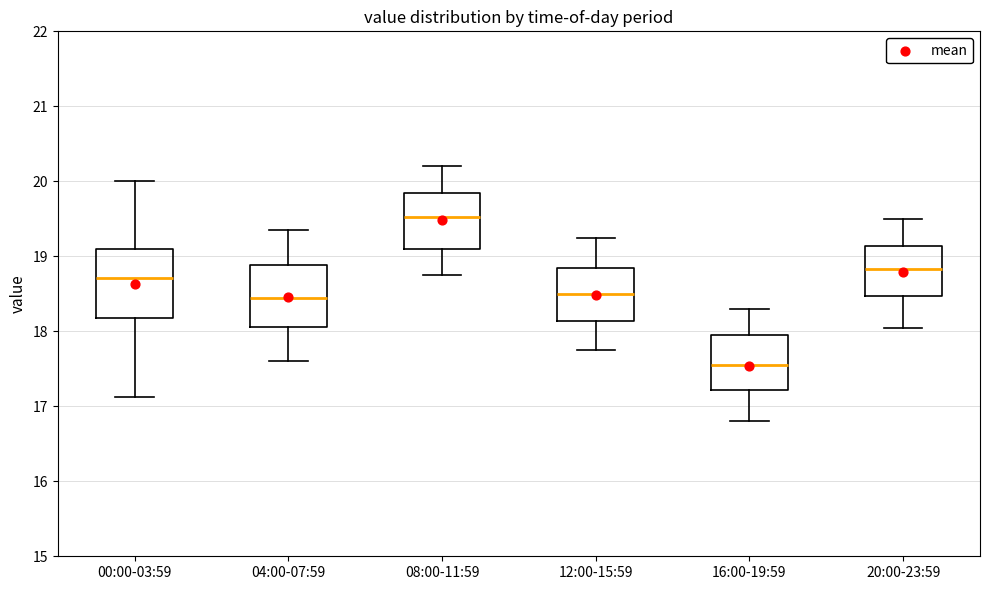

Where is the lower edge of the box for 20:00-23:59 on the y-axis? The values are not printed on the chart, so give them approximately, as read against the axis.

18.5